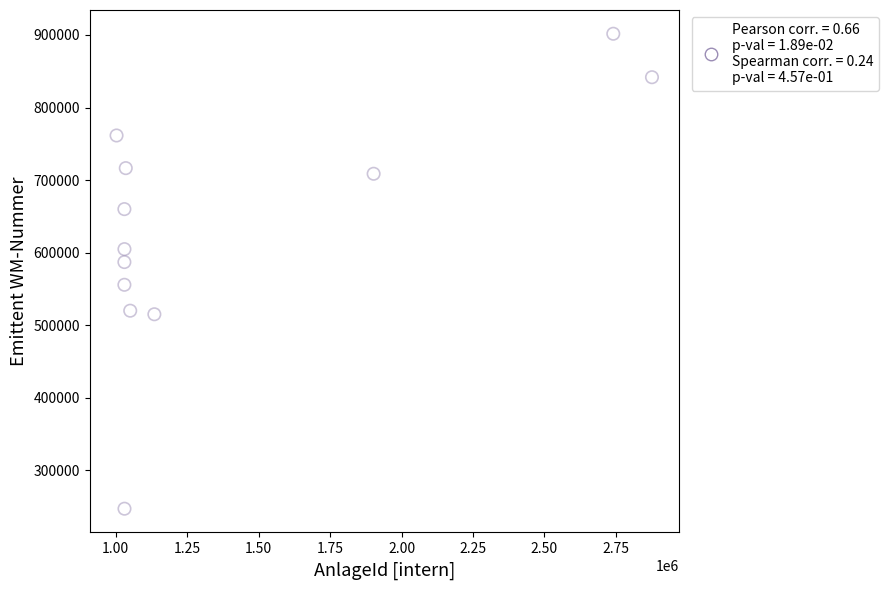

What is the average Y value?

634981